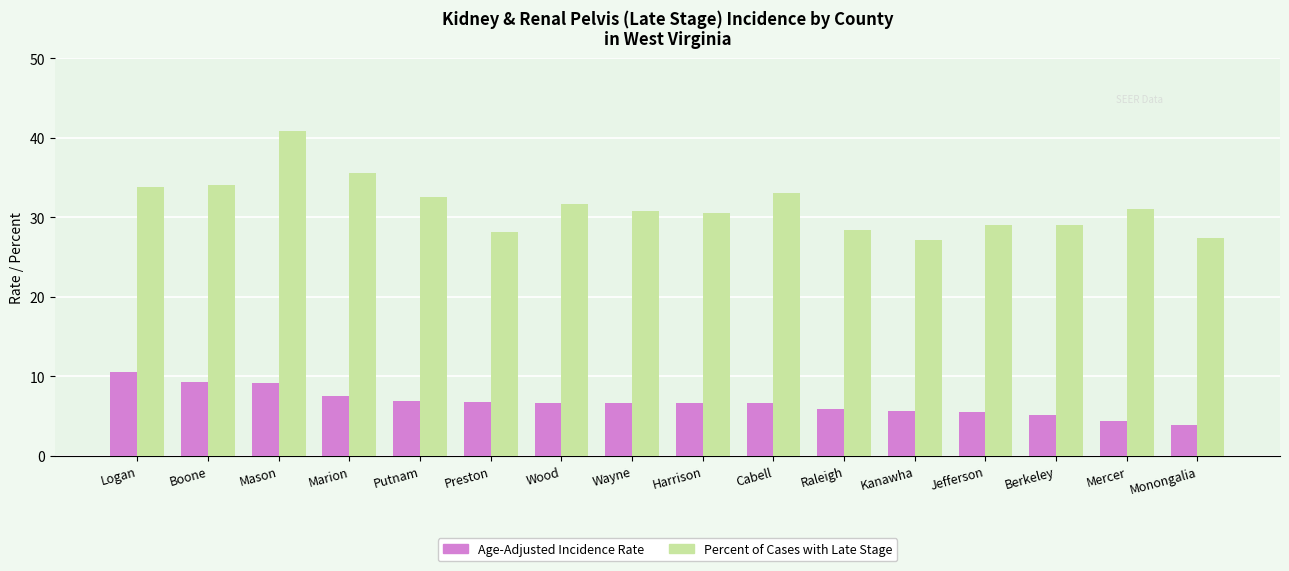

How many series are shown in this chart?

2